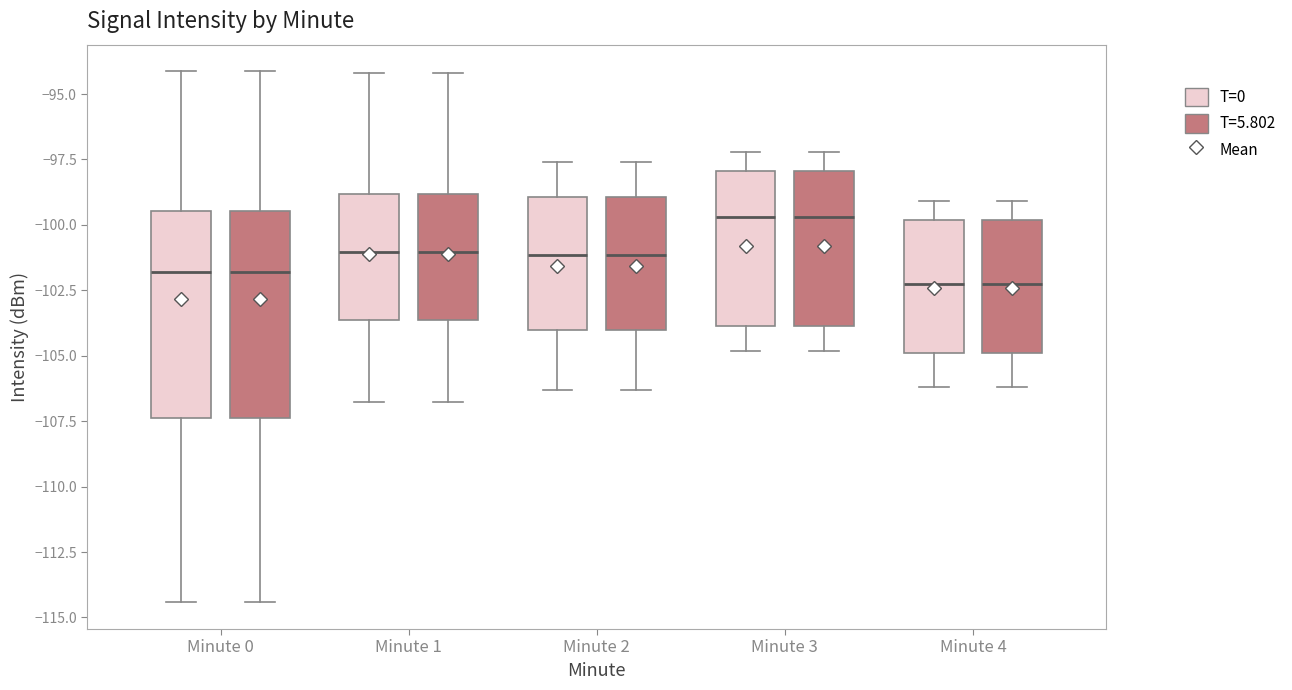

Reading left to right, read every box against the y-axis: the position of its median line, the range the box covers, and the ends of its whiskers. The values are not printed on the chart, so give them approximately, as read against the axis.

Minute 0 (T=0): median -102.0, box -107.5 to -99.5, whiskers -114.5 to -94.0
Minute 0 (T=5.802): median -102.0, box -107.5 to -99.5, whiskers -114.5 to -94.0
Minute 1 (T=0): median -101.0, box -103.5 to -99.0, whiskers -107.0 to -94.0
Minute 1 (T=5.802): median -101.0, box -103.5 to -99.0, whiskers -107.0 to -94.0
Minute 2 (T=0): median -101.0, box -104.0 to -99.0, whiskers -106.5 to -97.5
Minute 2 (T=5.802): median -101.0, box -104.0 to -99.0, whiskers -106.5 to -97.5
Minute 3 (T=0): median -99.5, box -104.0 to -98.0, whiskers -105.0 to -97.0
Minute 3 (T=5.802): median -99.5, box -104.0 to -98.0, whiskers -105.0 to -97.0
Minute 4 (T=0): median -102.0, box -105.0 to -100.0, whiskers -106.0 to -99.0
Minute 4 (T=5.802): median -102.0, box -105.0 to -100.0, whiskers -106.0 to -99.0